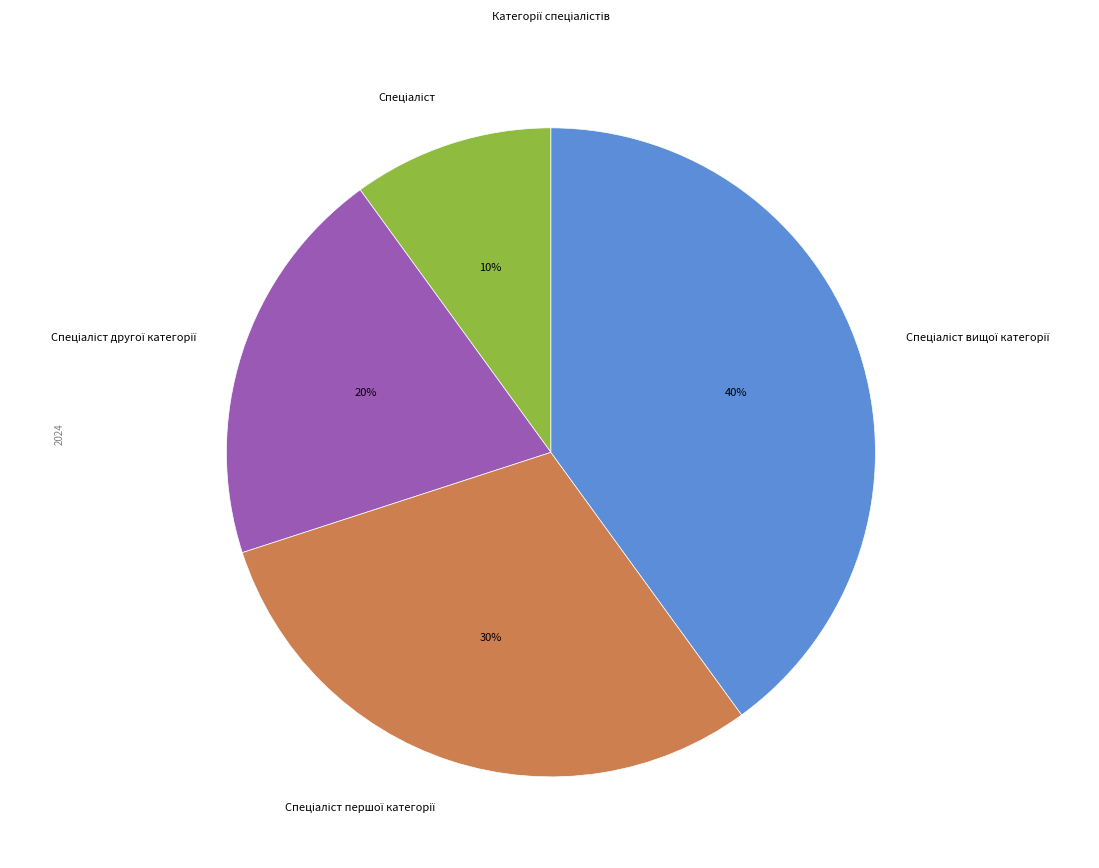

To the nearest percent, what is the average slice percentage?

25%